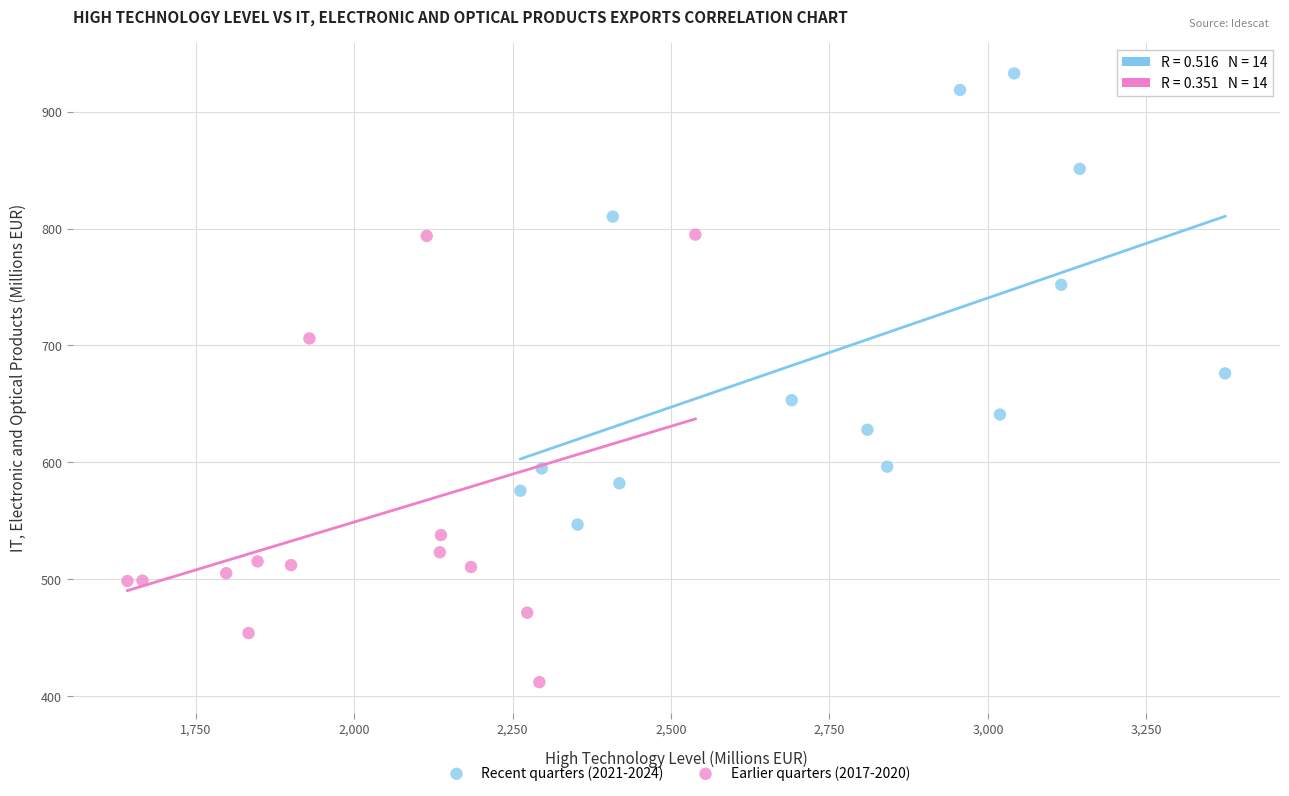

Which series reaches the maximum Y coordinate?

Recent quarters (2021-2024)